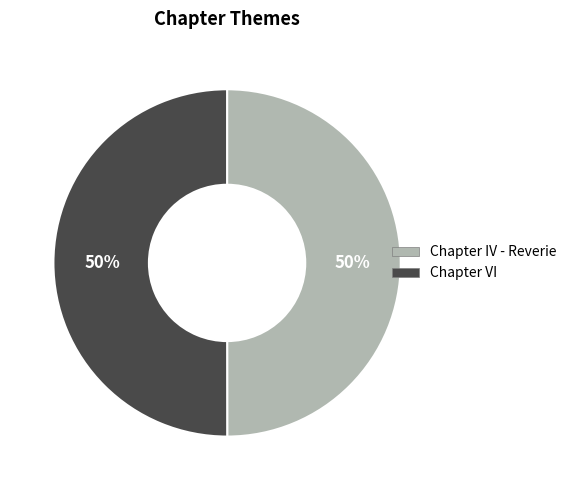

Combined, do Chapter IV - Reverie and Chapter VI account for over 50%?

Yes